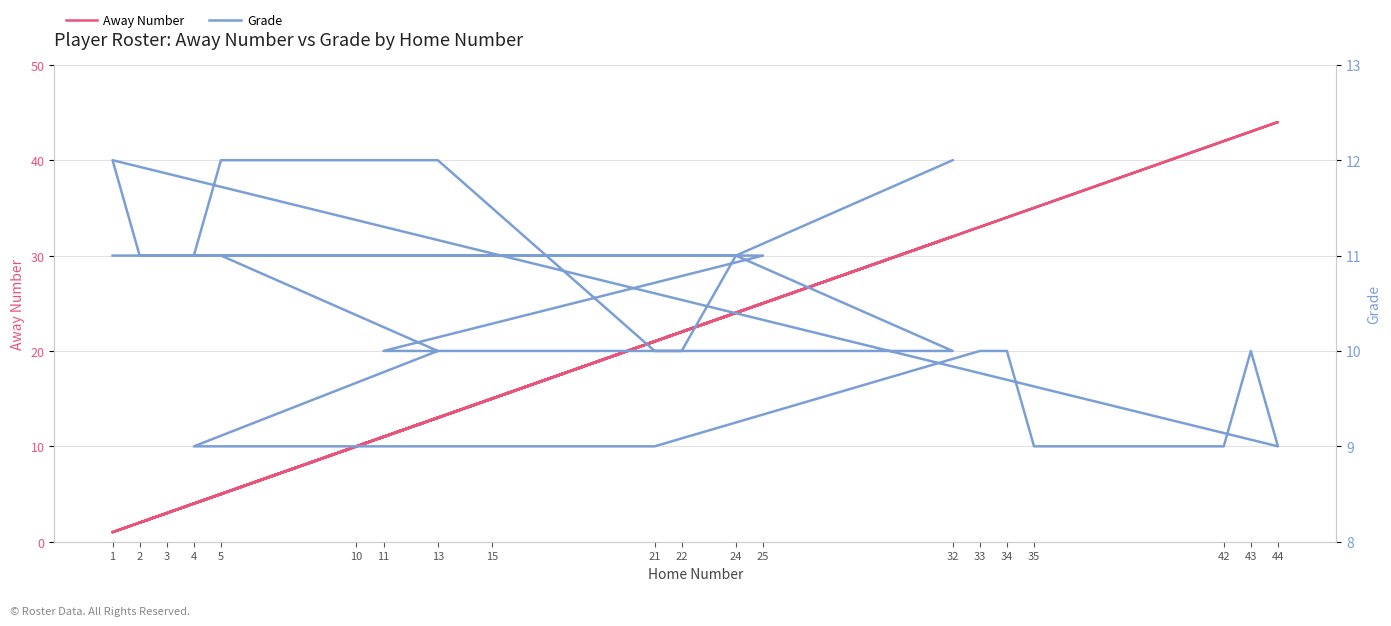

Which series has the largest range (max minus min)?

Away Number